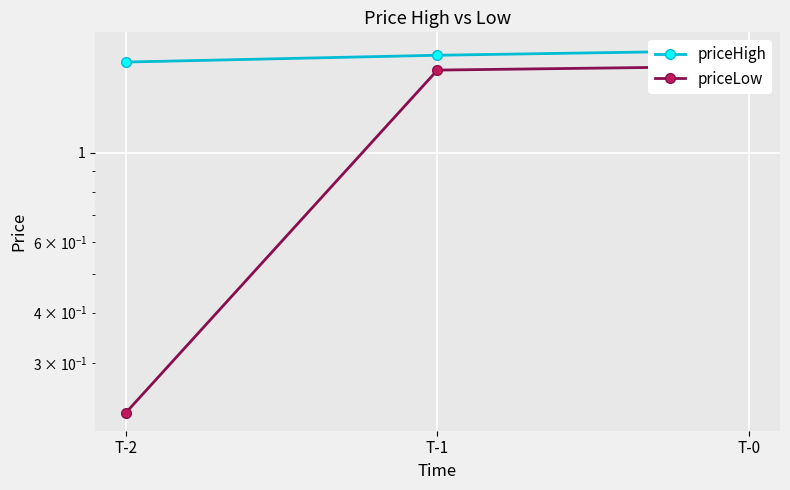

Does the chart display data point markers on the line(s)?

Yes